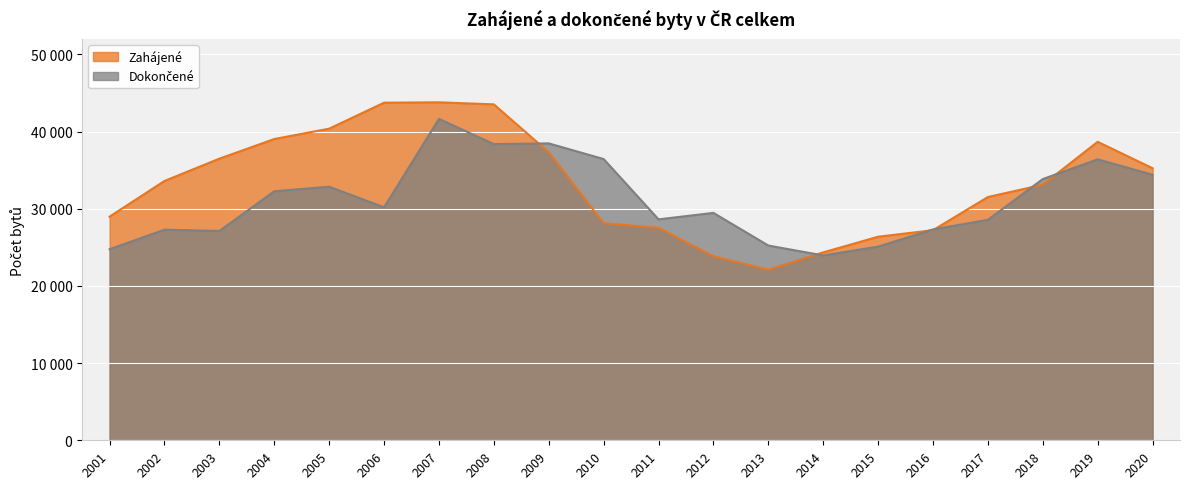

Where is the first local maximum for Dokončené?

2002